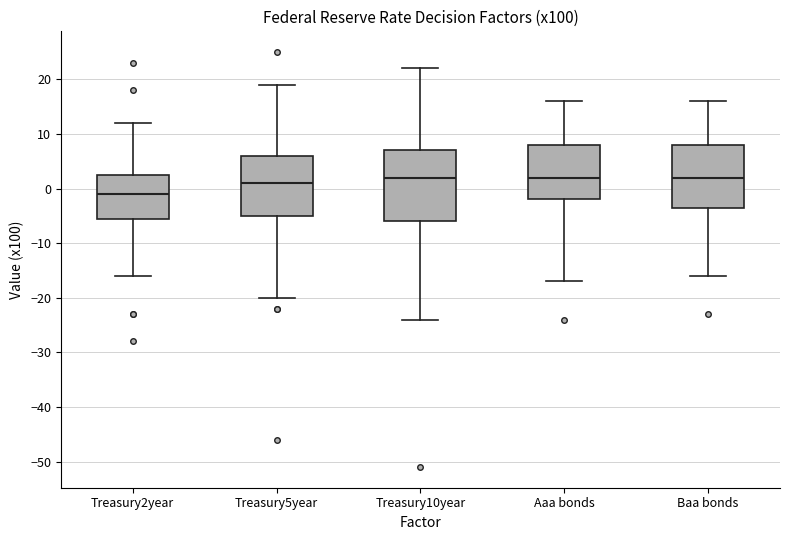

Reading left to right, transcribe this box plot: for each box, give where its median line is, the range the box spans, and where its two whiskers end, as read against the y-axis. The values are not printed on the chart, so give them approximately, as read against the axis.

Treasury2year: median -1, box -5 to 3, whiskers -16 to 12
Treasury5year: median 1, box -5 to 6, whiskers -20 to 19
Treasury10year: median 2, box -6 to 7, whiskers -24 to 22
Aaa bonds: median 2, box -2 to 8, whiskers -17 to 16
Baa bonds: median 2, box -3 to 8, whiskers -16 to 16